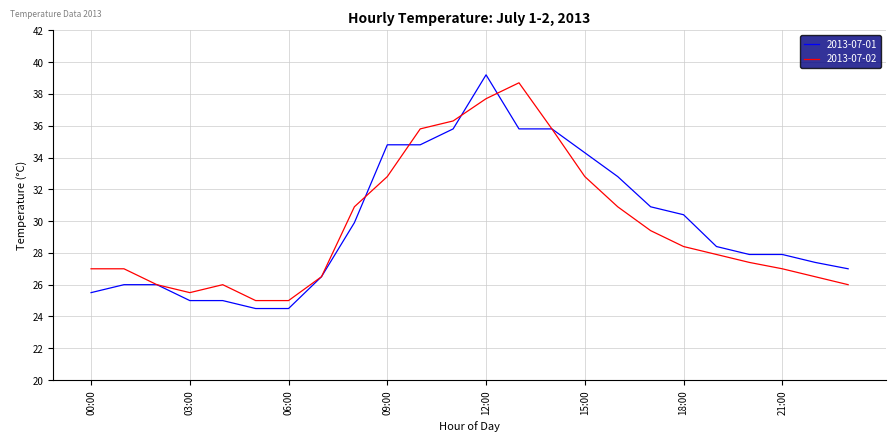

What is the average value of the 2013-07-01 series?

29.8